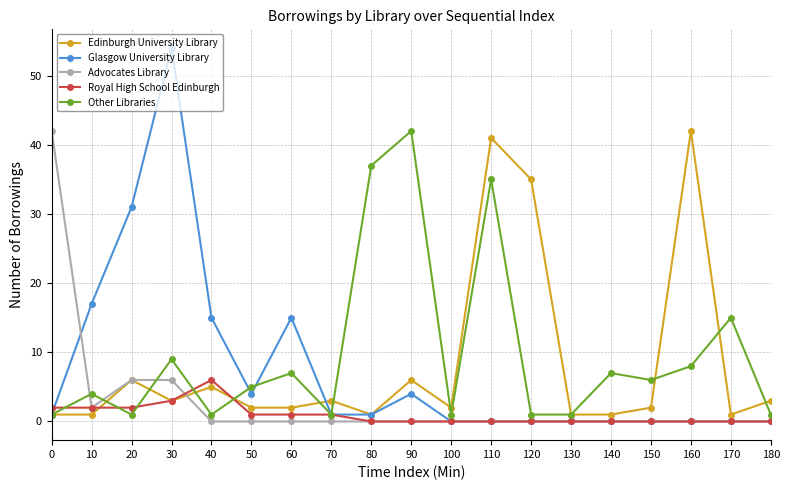

Is the value of Advocates Library at 100 greater than the value of Royal High School Edinburgh at 0?

No